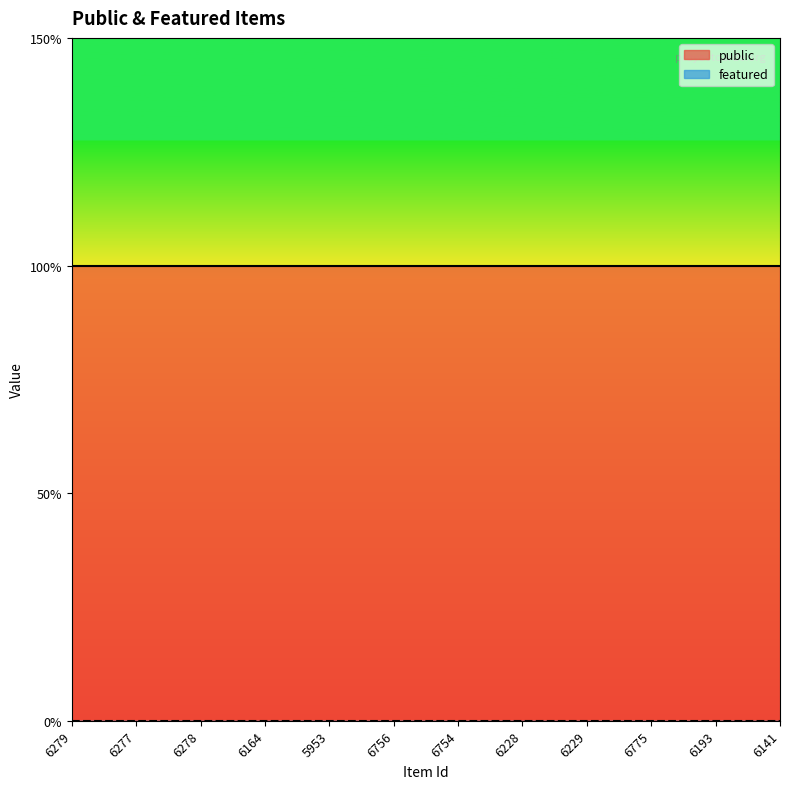

What are all the series names shown in the legend?

public, featured